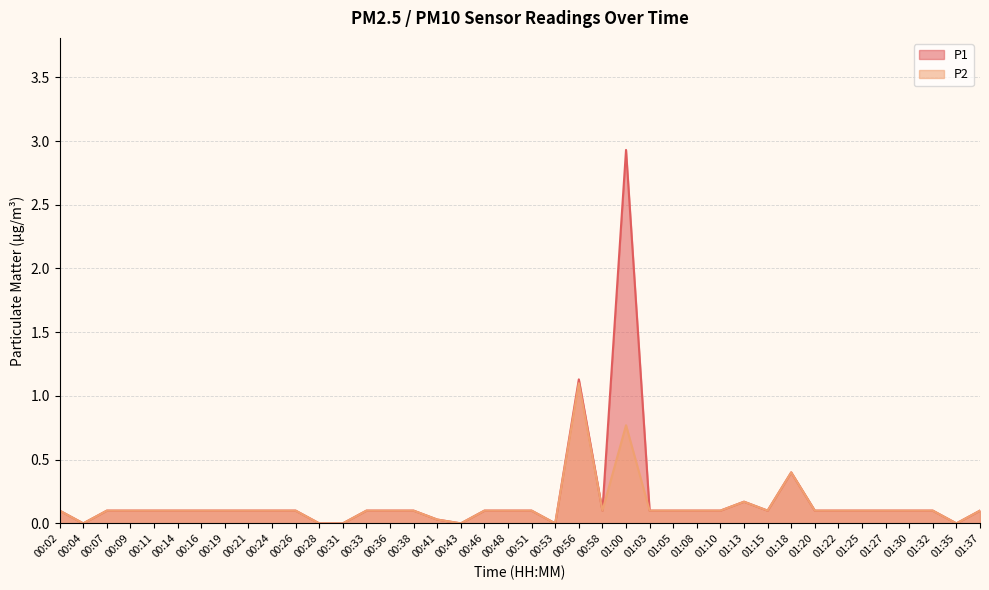

Which label corresponds to the largest value in the chart?

01:00